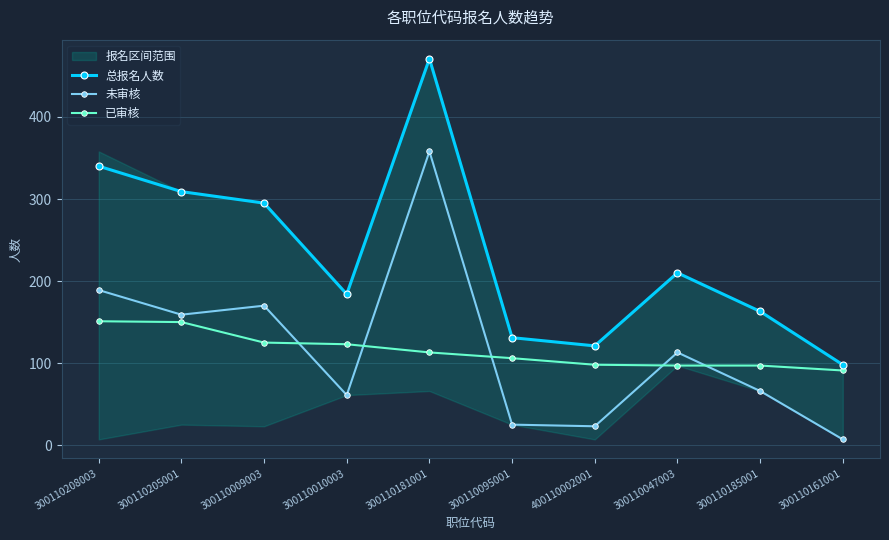

At which label is 未审核 closest to 182?

300110208003